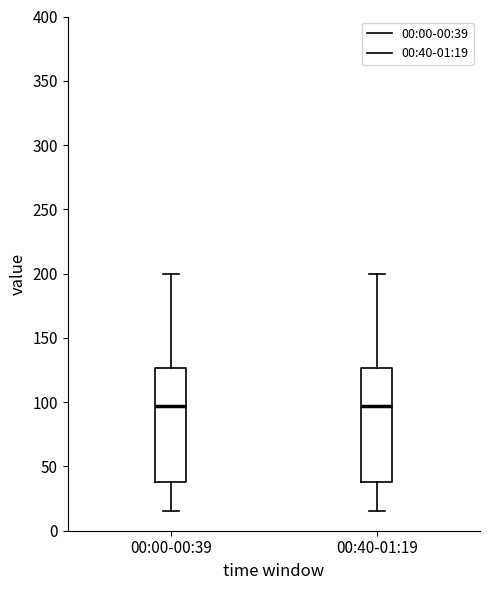

Reading left to right, read every box against the y-axis: the position of its median line, the range the box covers, and the ends of its whiskers. The values are not printed on the chart, so give them approximately, as read against the axis.

00:00-00:39: median 95, box 40 to 125, whiskers 15 to 200
00:40-01:19: median 95, box 40 to 125, whiskers 15 to 200